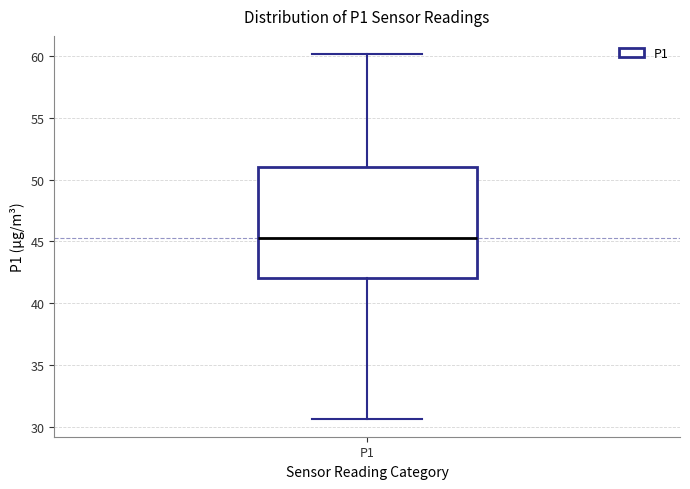

Transcribe this box plot: give where the median line is, the range the box spans, and where the two whiskers end, as read against the y-axis. The values are not printed on the chart, so give them approximately, as read against the axis.

median 45.5, box 42.0 to 51.0, whiskers 30.5 to 60.0